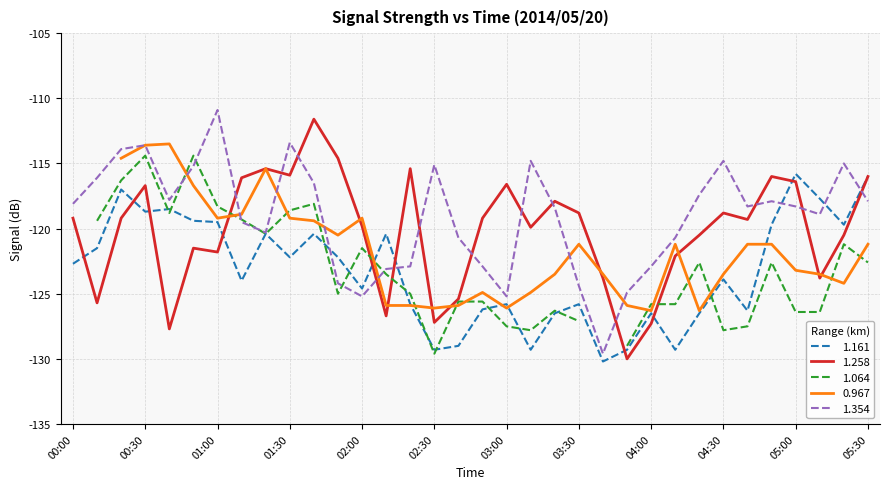

How many intersections are there between 1.258 and 1.354?

13